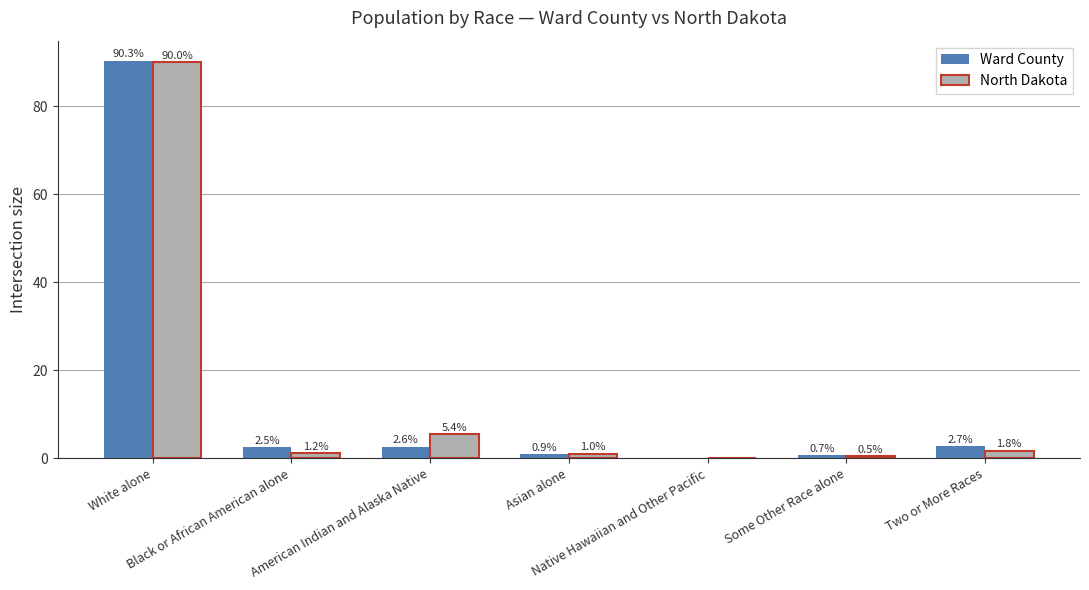

Does the chart contain stacked bars?

No